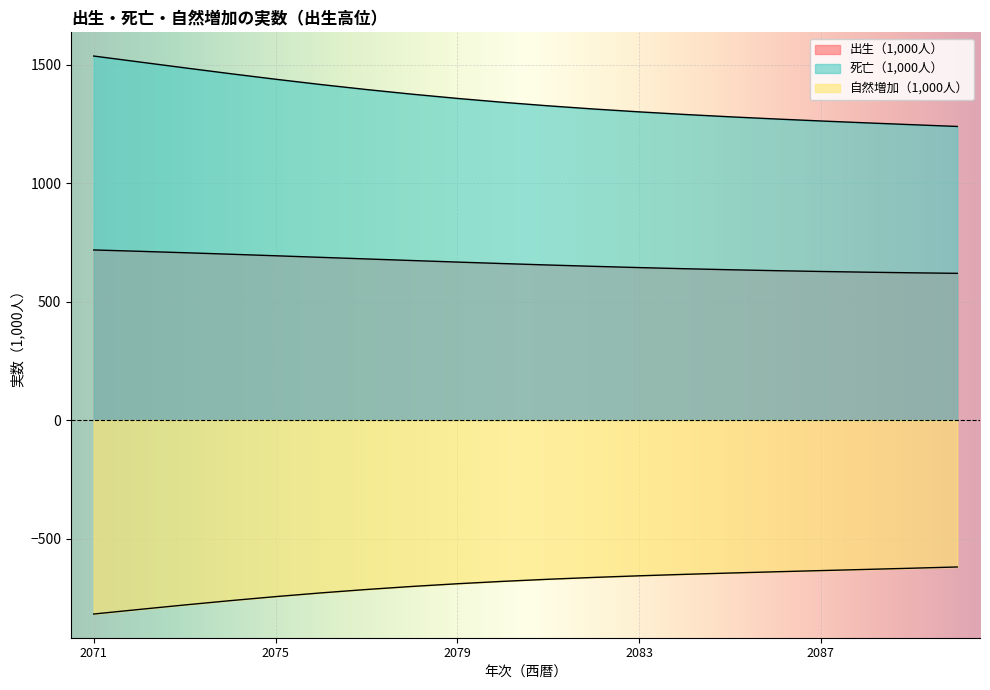

True or false: 出生（1,000人） has more than 0 points higher than both neighbors.

False